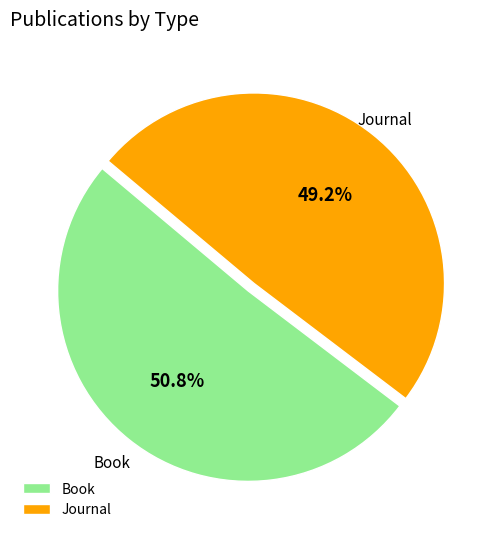

True or false: Journal accounts for 39% of the total.

False